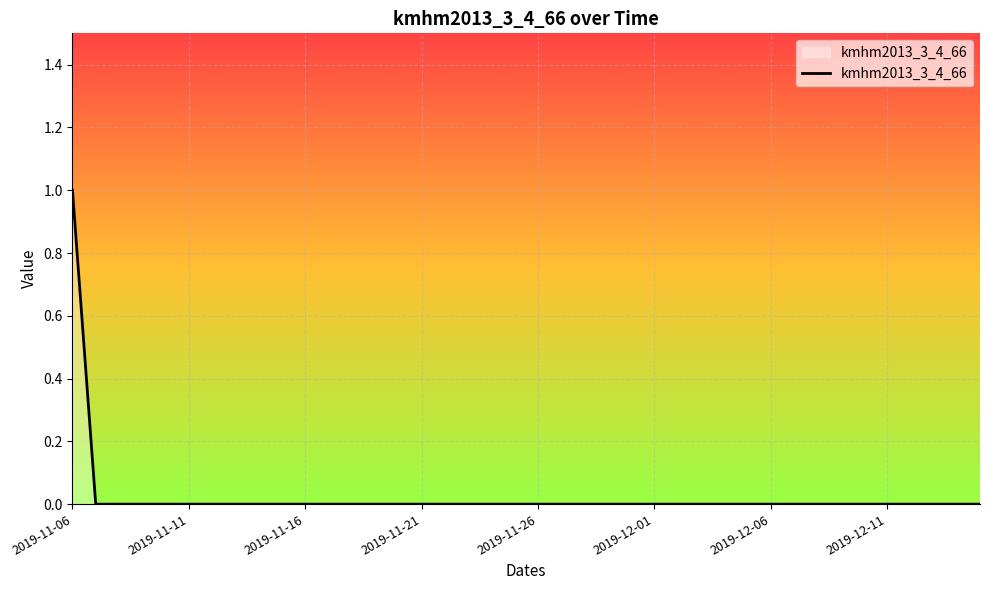

True or false: the data shows 1 at 2019-11-21.

False